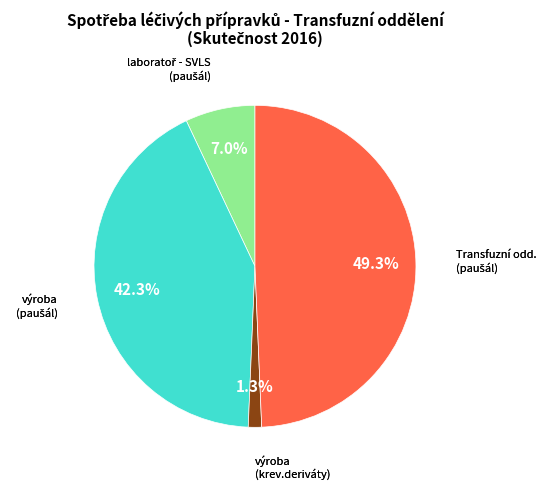

Is there a majority slice in this chart?

No